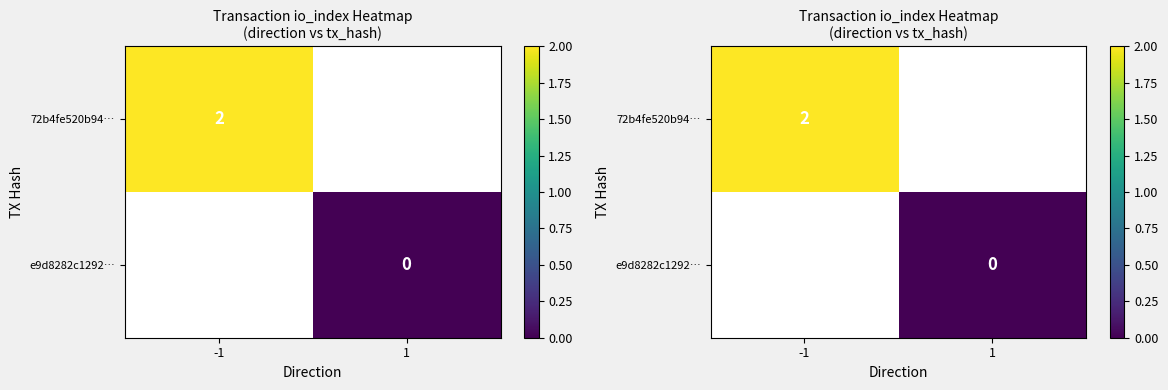

Which series has the widest spread of values?

72b4fe520b94…